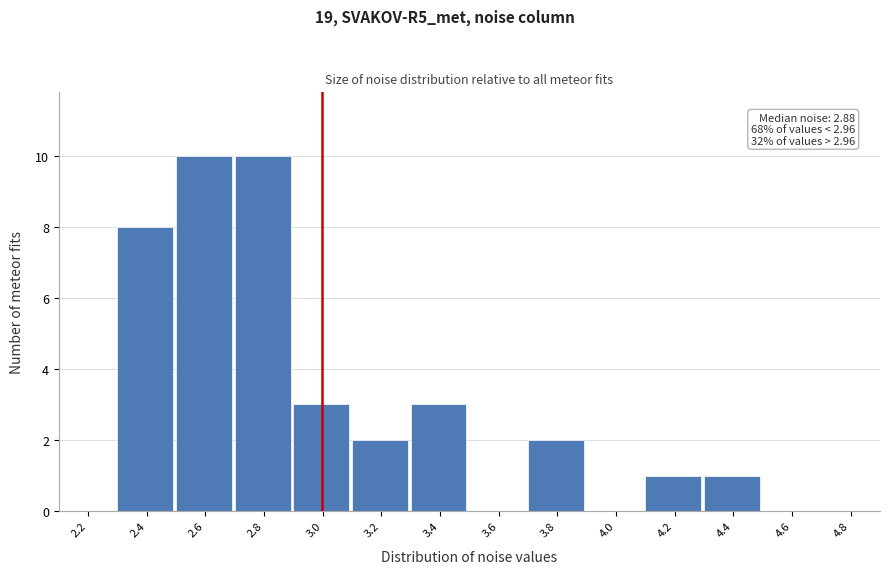

Reading left to right, what are all the values shown in this chart?

2.2=0	2.4=8	2.6=10	2.8=10	3.0=3	3.2=2	3.4=3	3.6=0	3.8=2	4.0=0	4.2=1	4.4=1	4.6=0	4.8=0